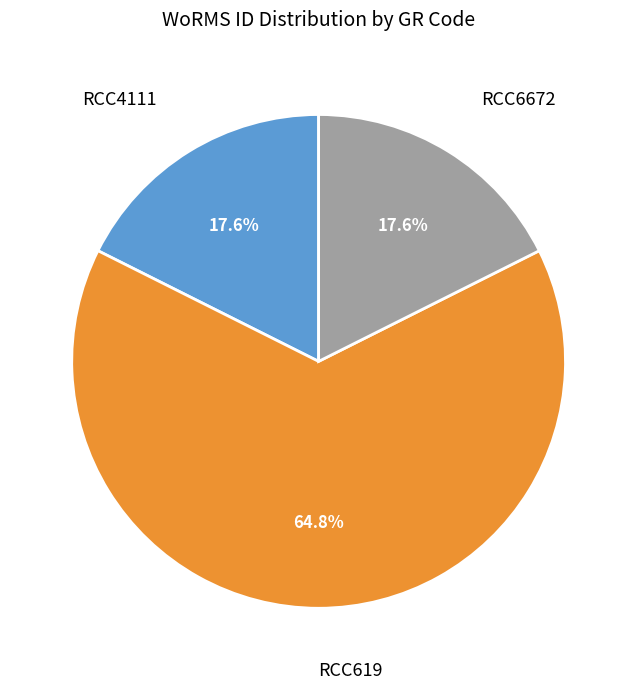

To the nearest percent, what percentage of the pie is RCC619?

65%